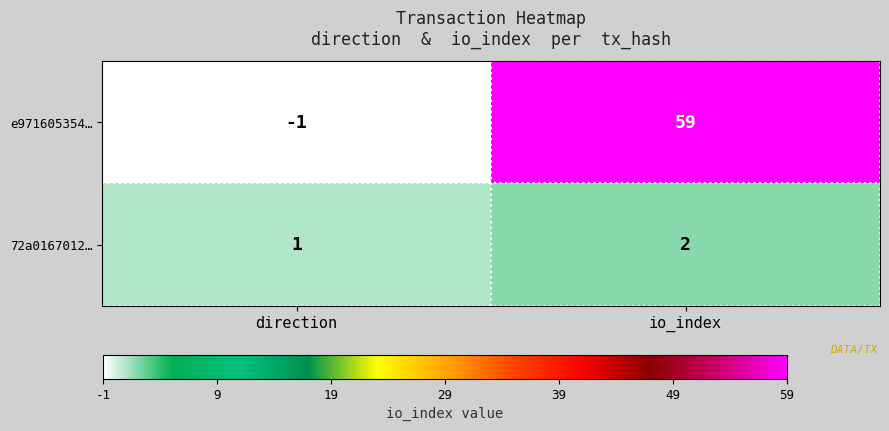

Count the number of data series in this chart.

2